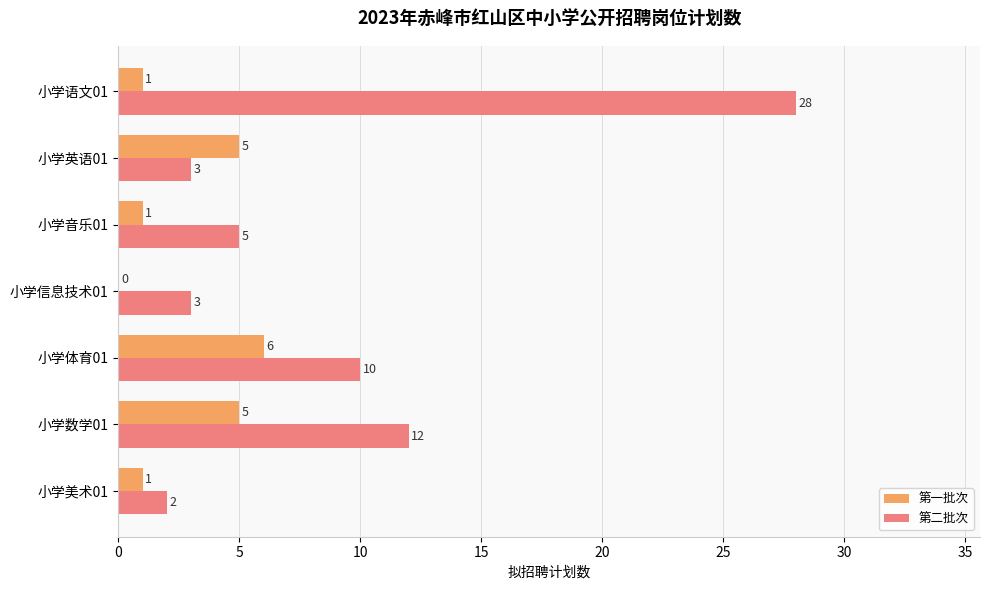

At which category is the sum across all series the highest?

小学语文01